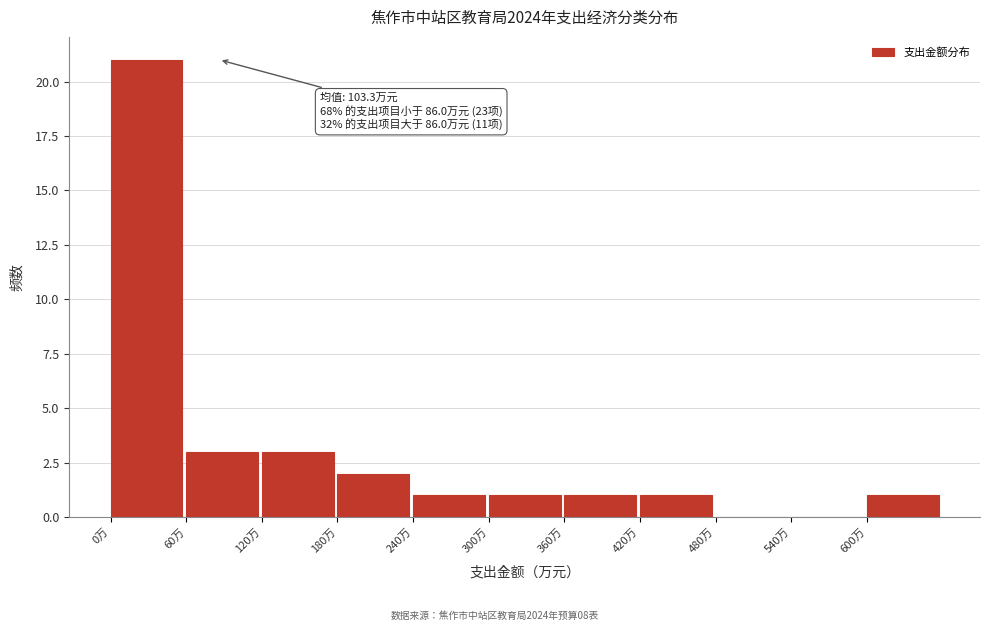

Which range on the x-axis has the tallest bar?

0 to 60